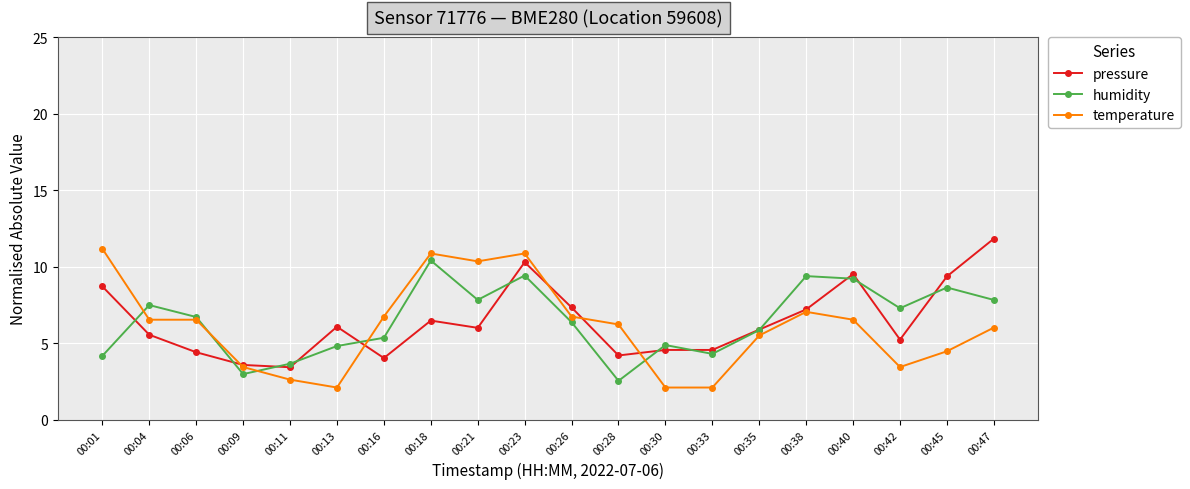

What is the value of the pressure point at the 5th from the left?

3.4